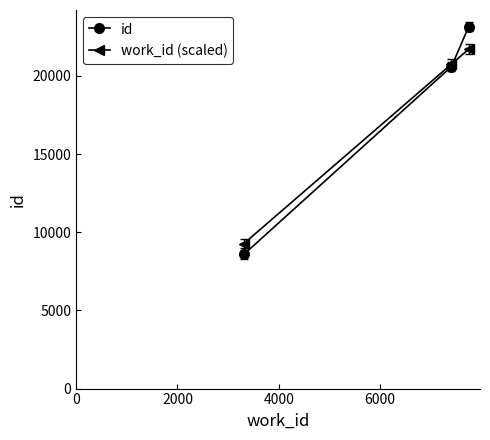

What is the highest value of the work_id (scaled) series?

21705.6